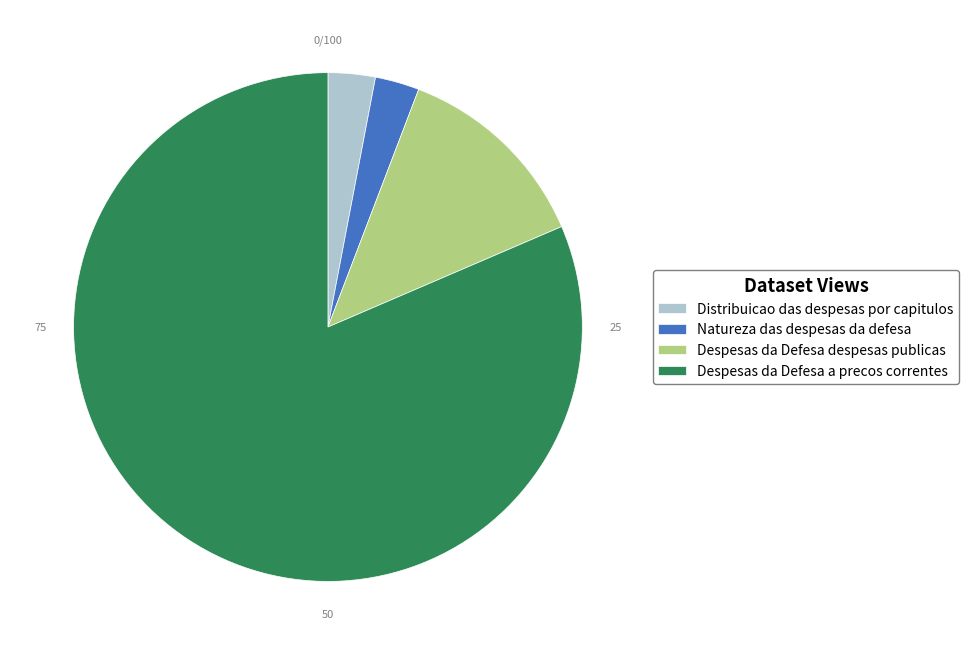

Is it true that Distribuicao das despesas por capitulos is 11% of the pie?

False